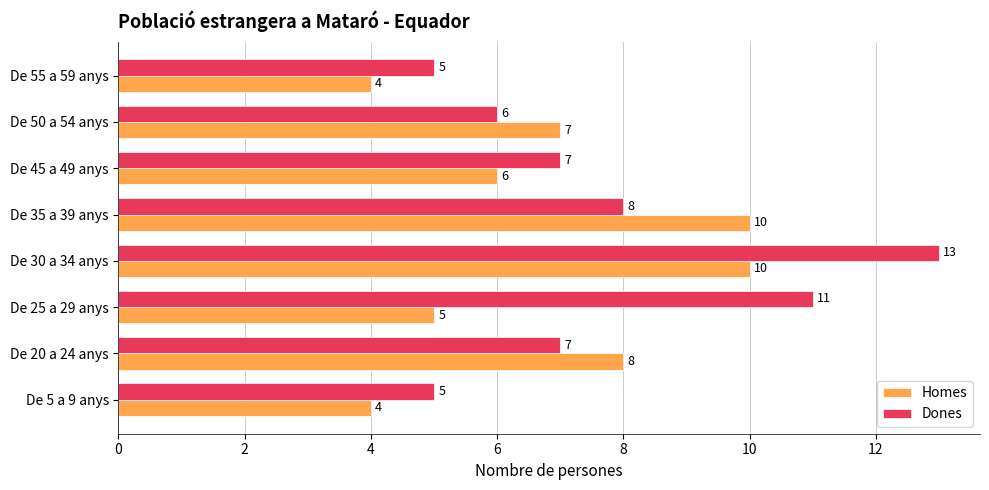

Which series has the largest total across all categories?

Dones